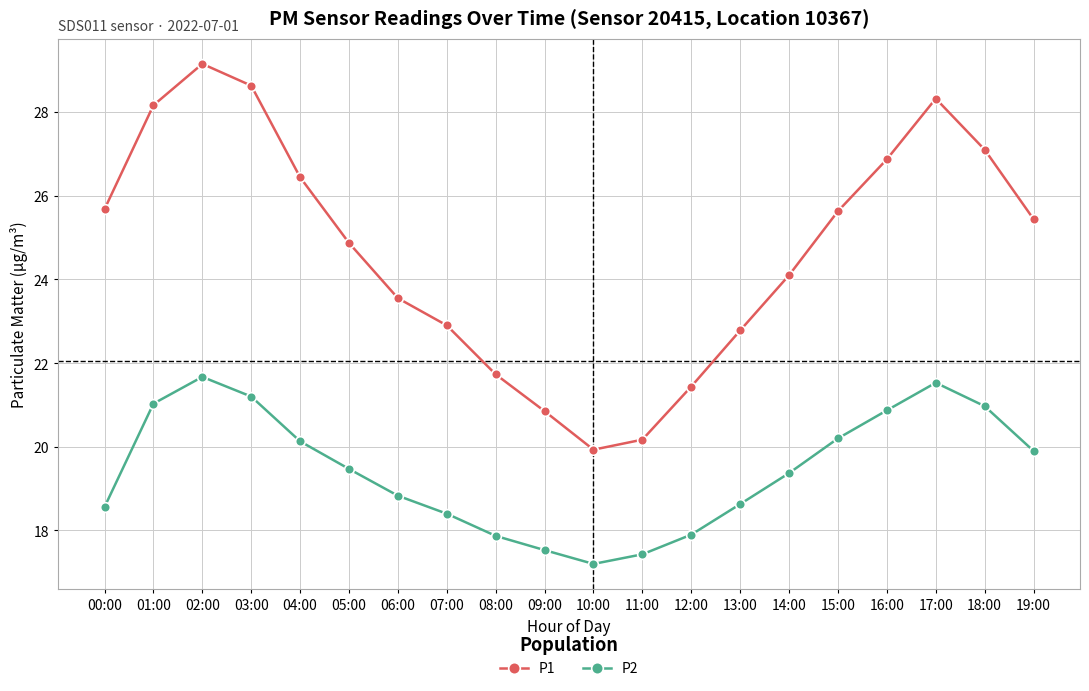

What is the minimum value shown in the chart?

17.2